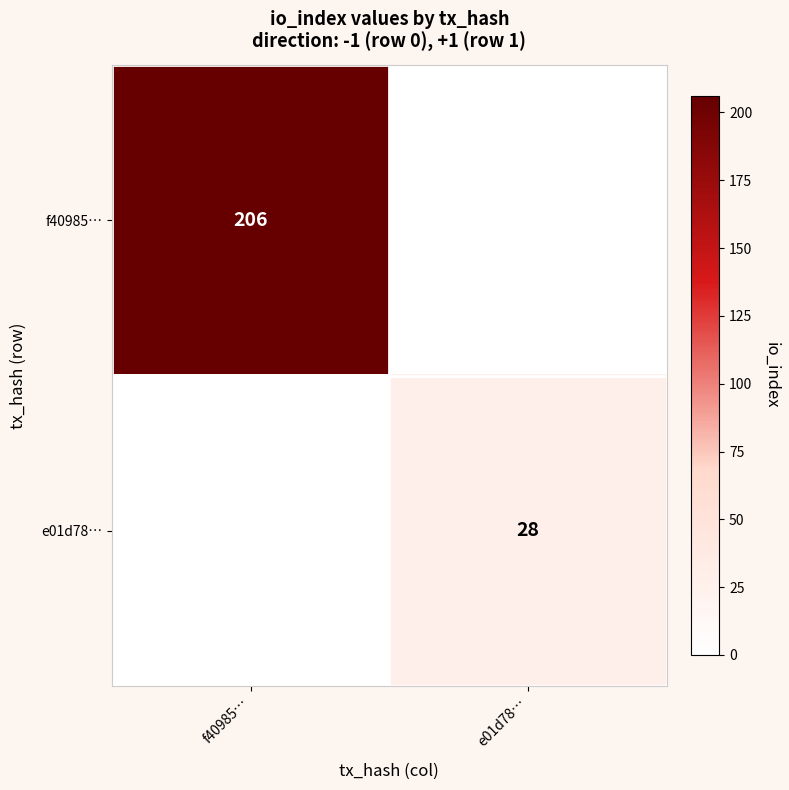

Which label corresponds to the largest value in the chart?

f40985…